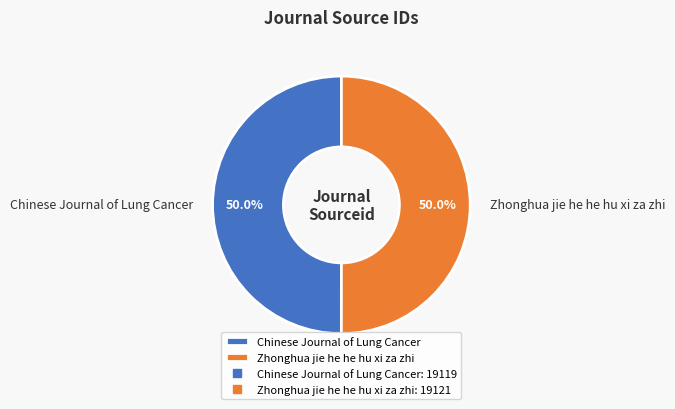

What is the ratio of the value at Zhonghua jie he he hu xi za zhi to the value at Chinese Journal of Lung Cancer?

1.0